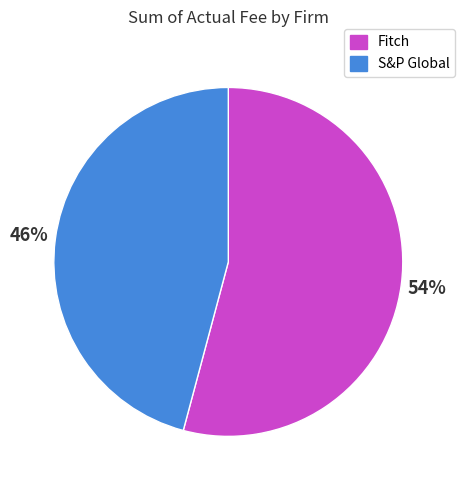

What is the smallest slice in the pie chart?

S&P Global